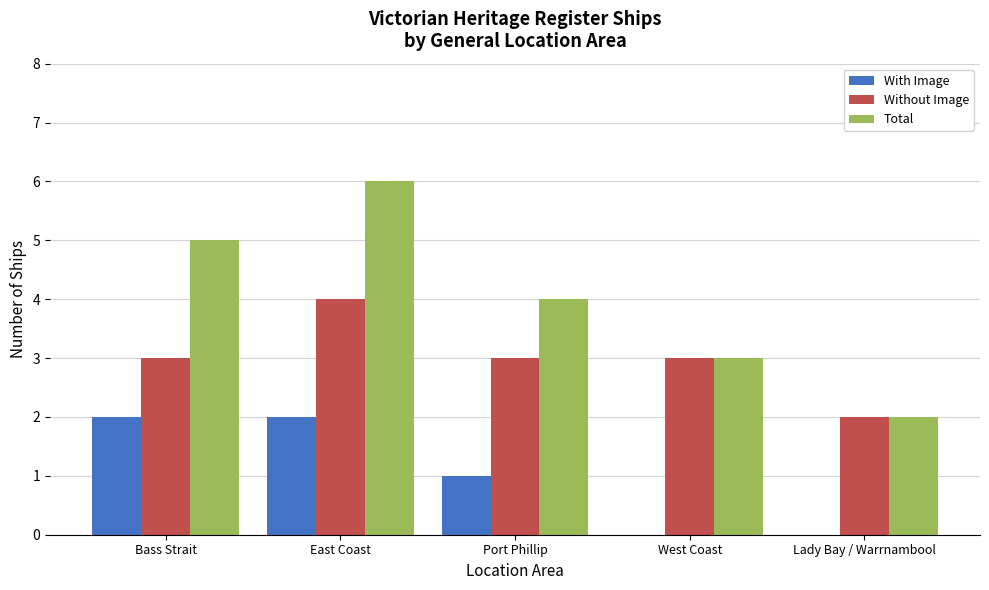

What is the highest value of the Without Image series?

4